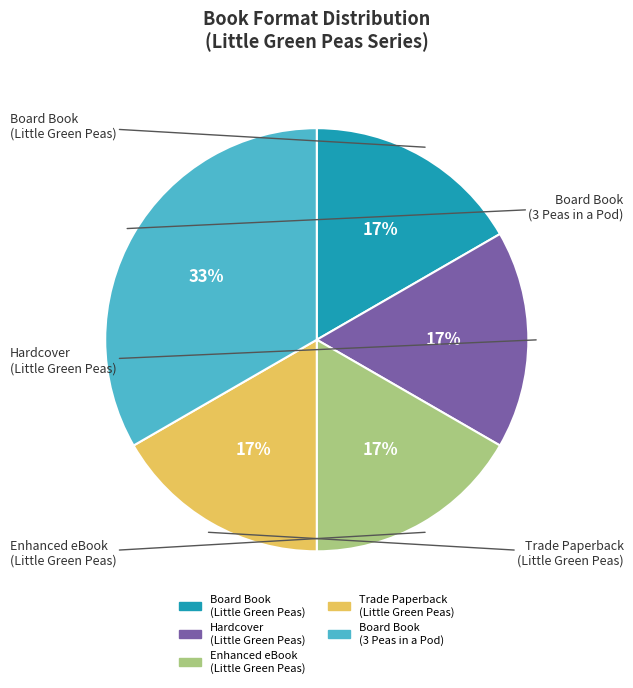

To the nearest percent, what is the average slice percentage?

20%